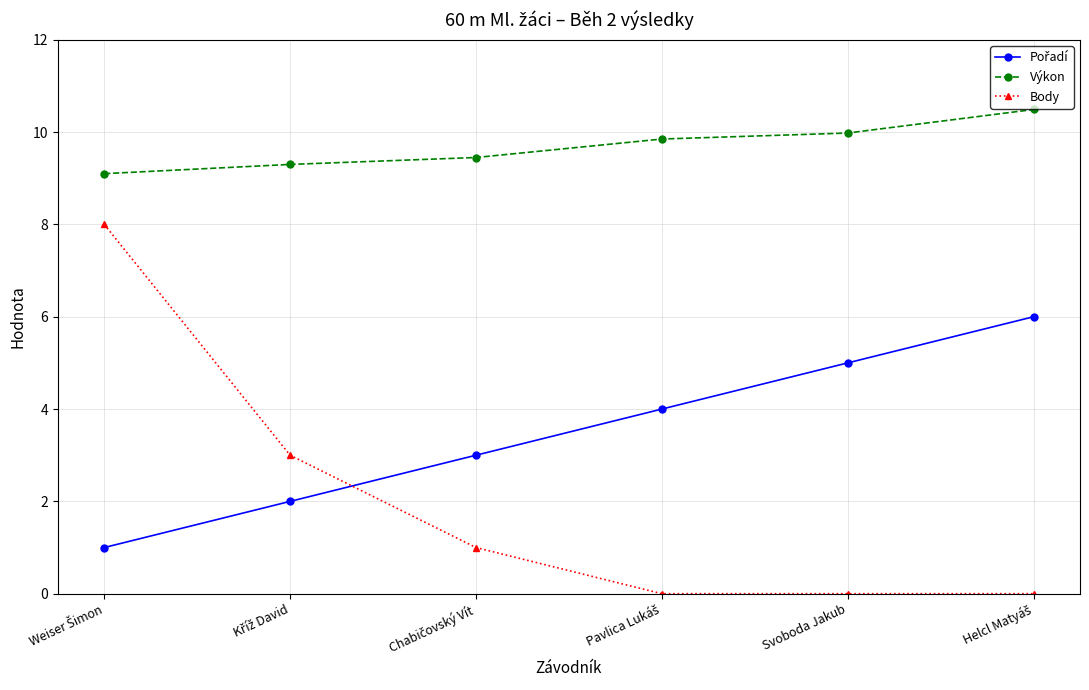

What is the sum of all Výkon values?

58.2